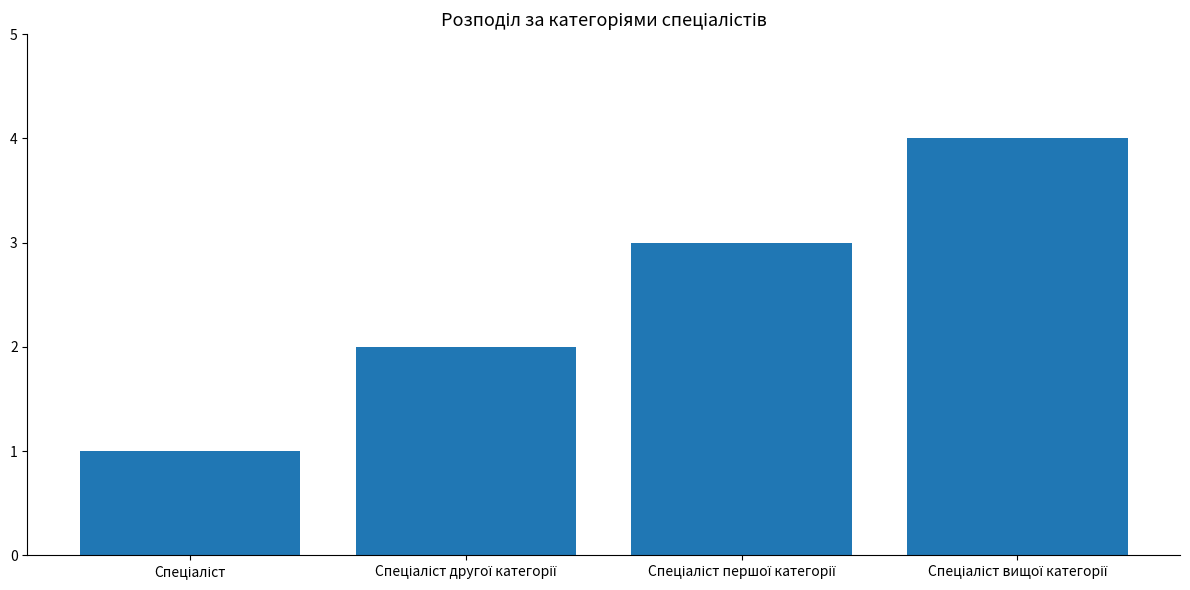

What is the value of the 2nd bar from the left?

2